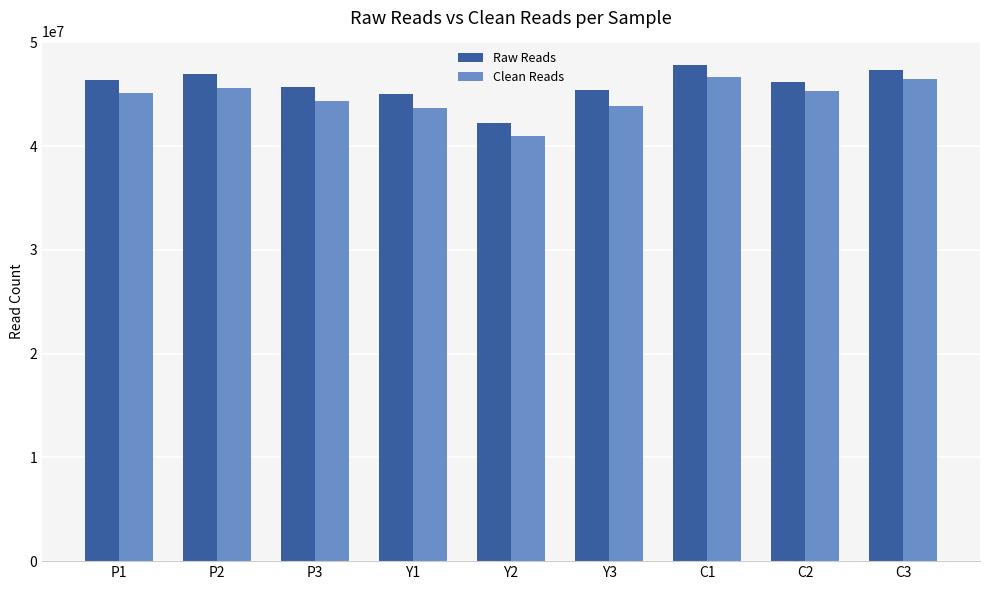

What value does the Raw Reads series have at C1, to the nearest 50?

47772800